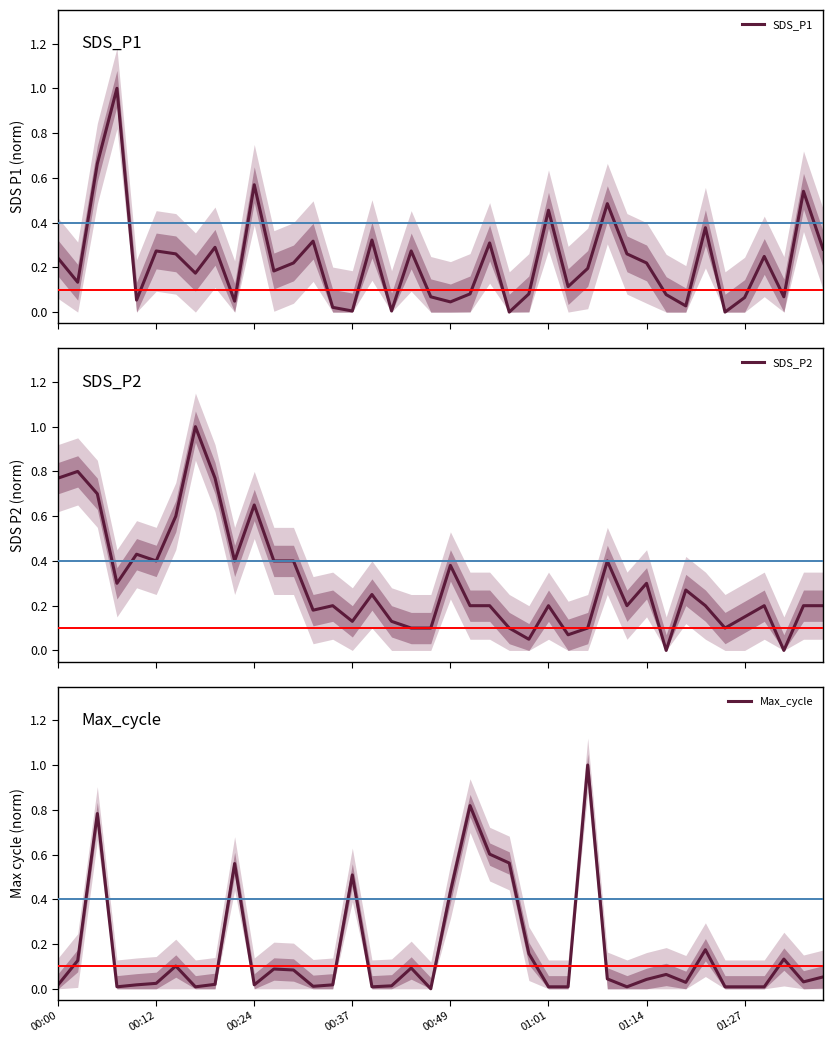

Read the Max_cycle value at 11.

0.1